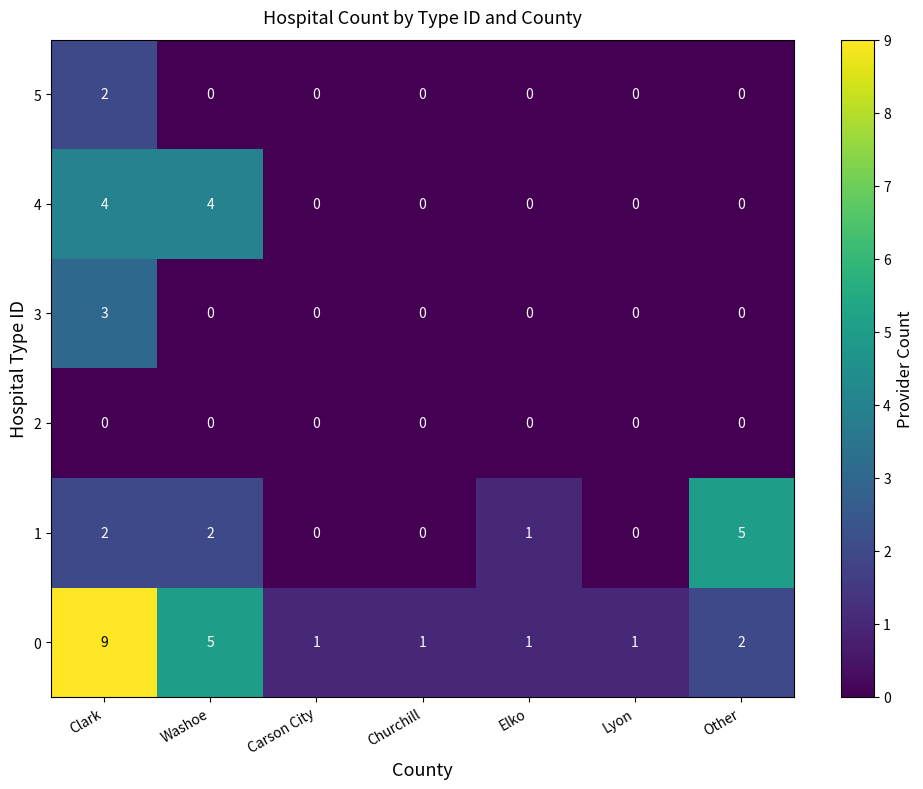

At which label is 0 closest to 5?

Washoe